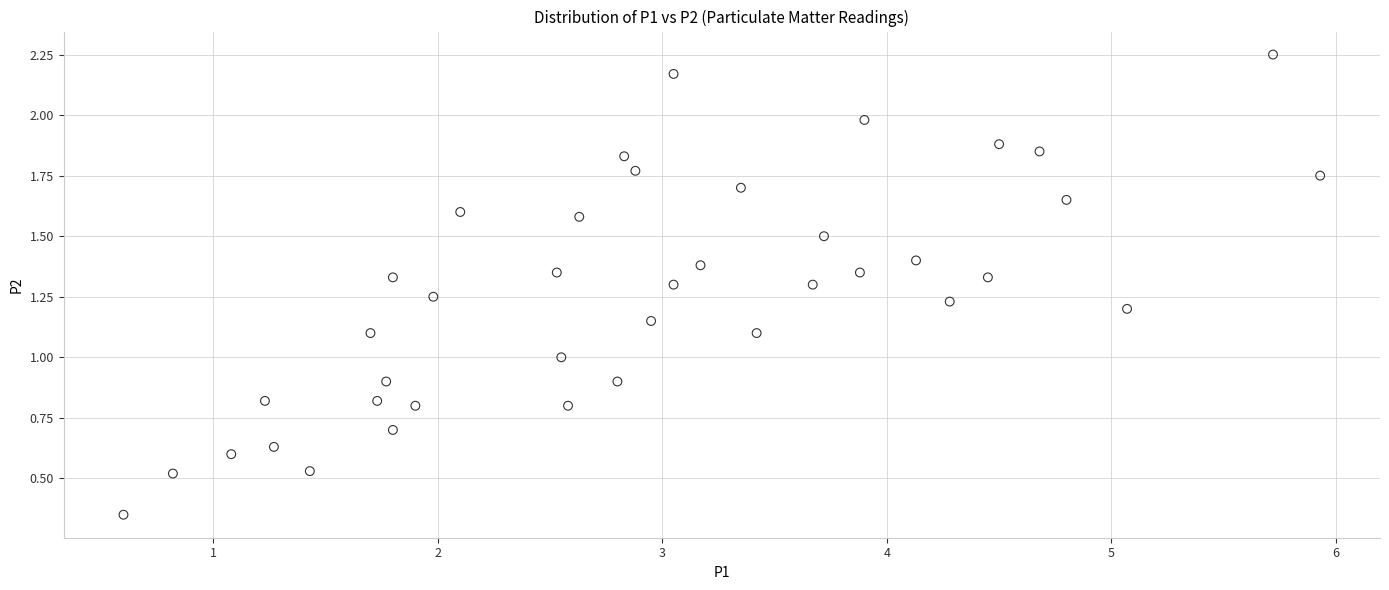

What is the range of X values (max minus min)?

5.3